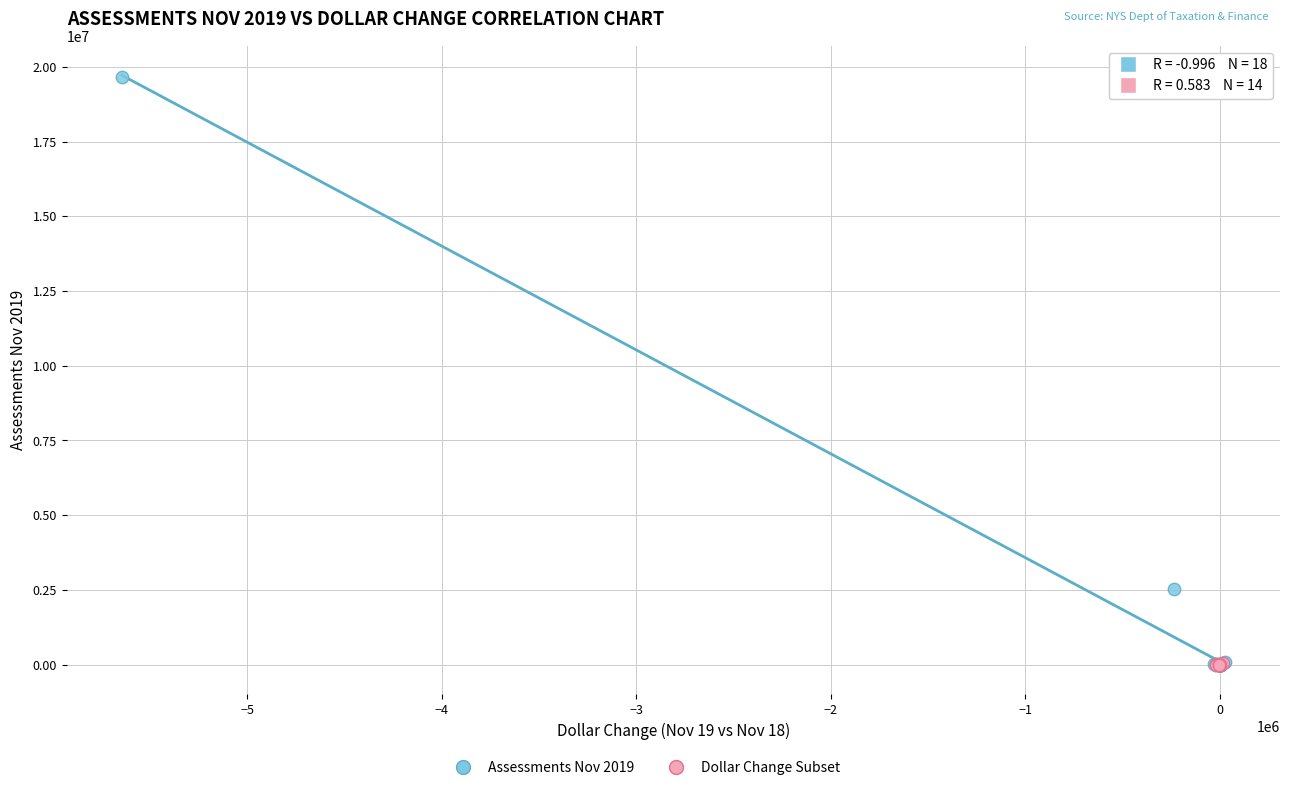

Which series has the largest Y range (max minus min)?

Assessments Nov 2019